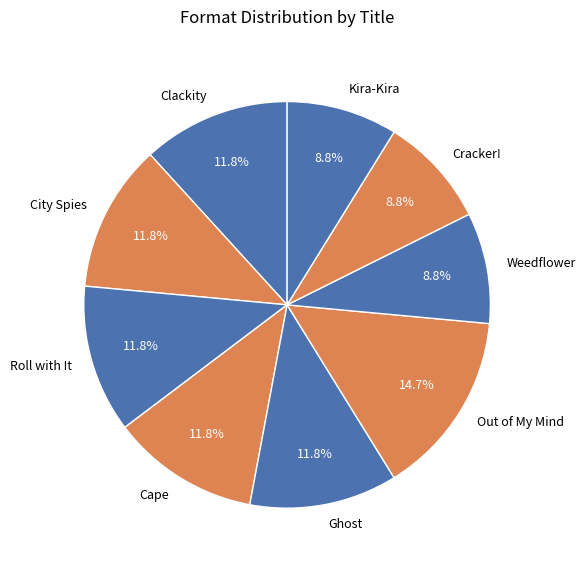

Which has a higher value, City Spies or Kira-Kira?

City Spies